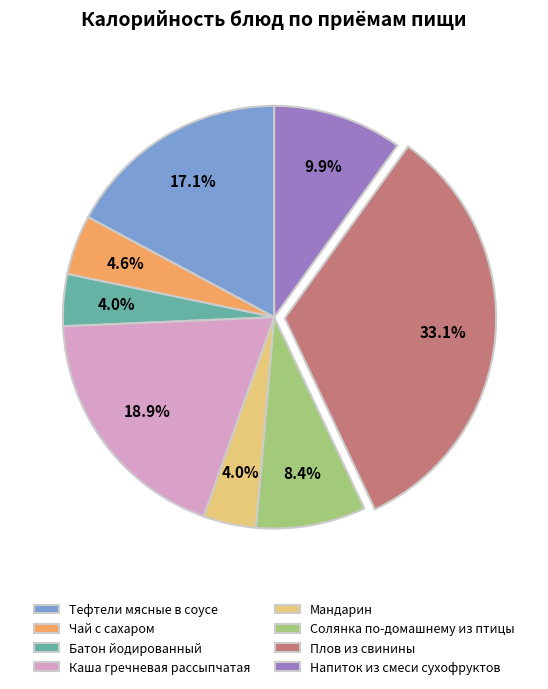

The Плов из свинины slice represents 33% of the pie. True or false?

True